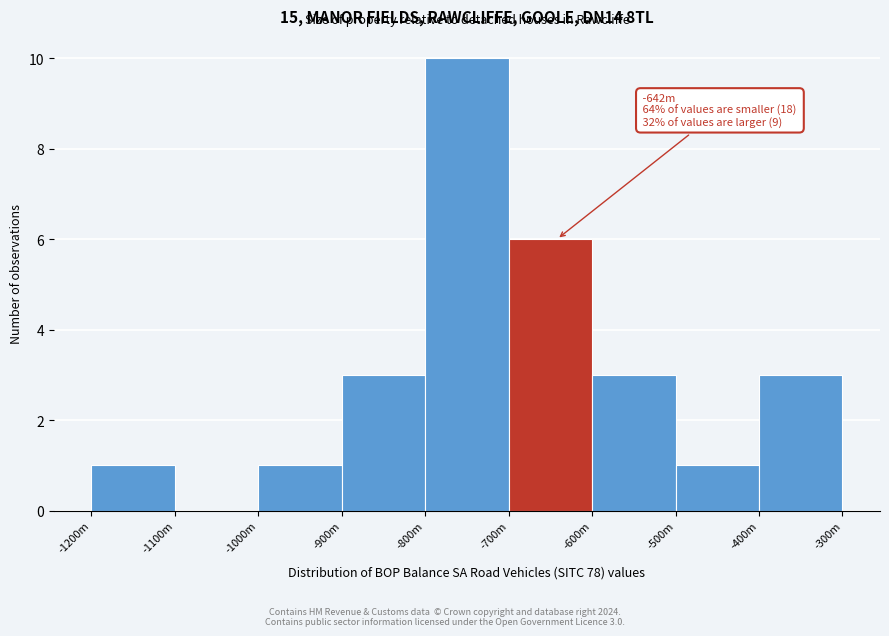

Reading left to right, list all the values displayed in this chart.

-1200m=1	-1100m=0	-1000m=1	-900m=3	-800m=10	-700m=6	-600m=3	-500m=1	-400m=3